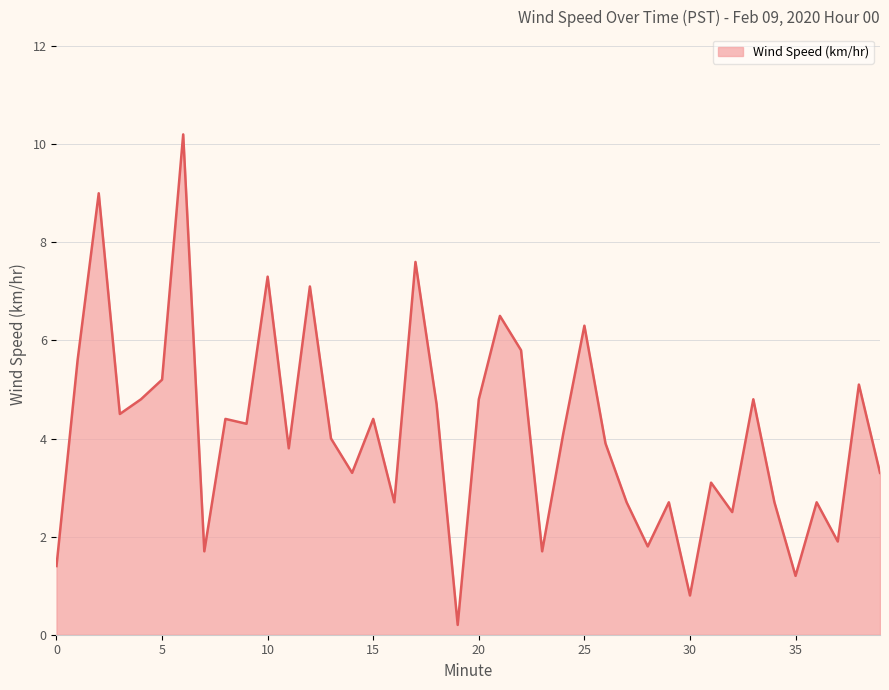

What is the maximum value shown in the chart?

10.2